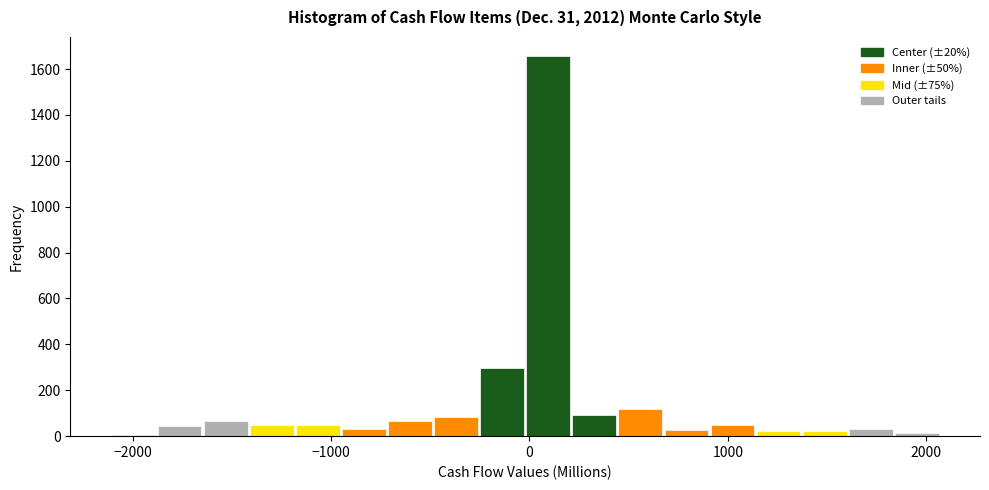

Read against the x-axis, roughly where is the centre of the tallest bar?

100